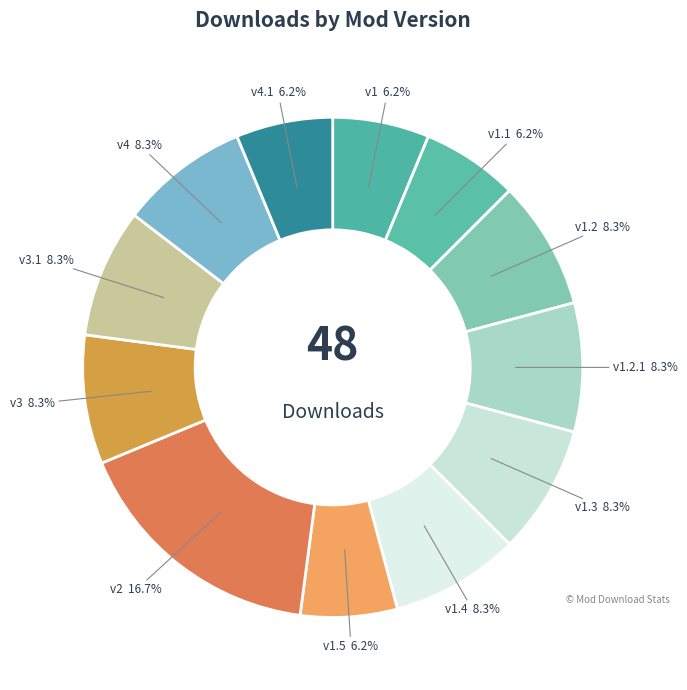

To the nearest percent, what is the average slice percentage?

8%